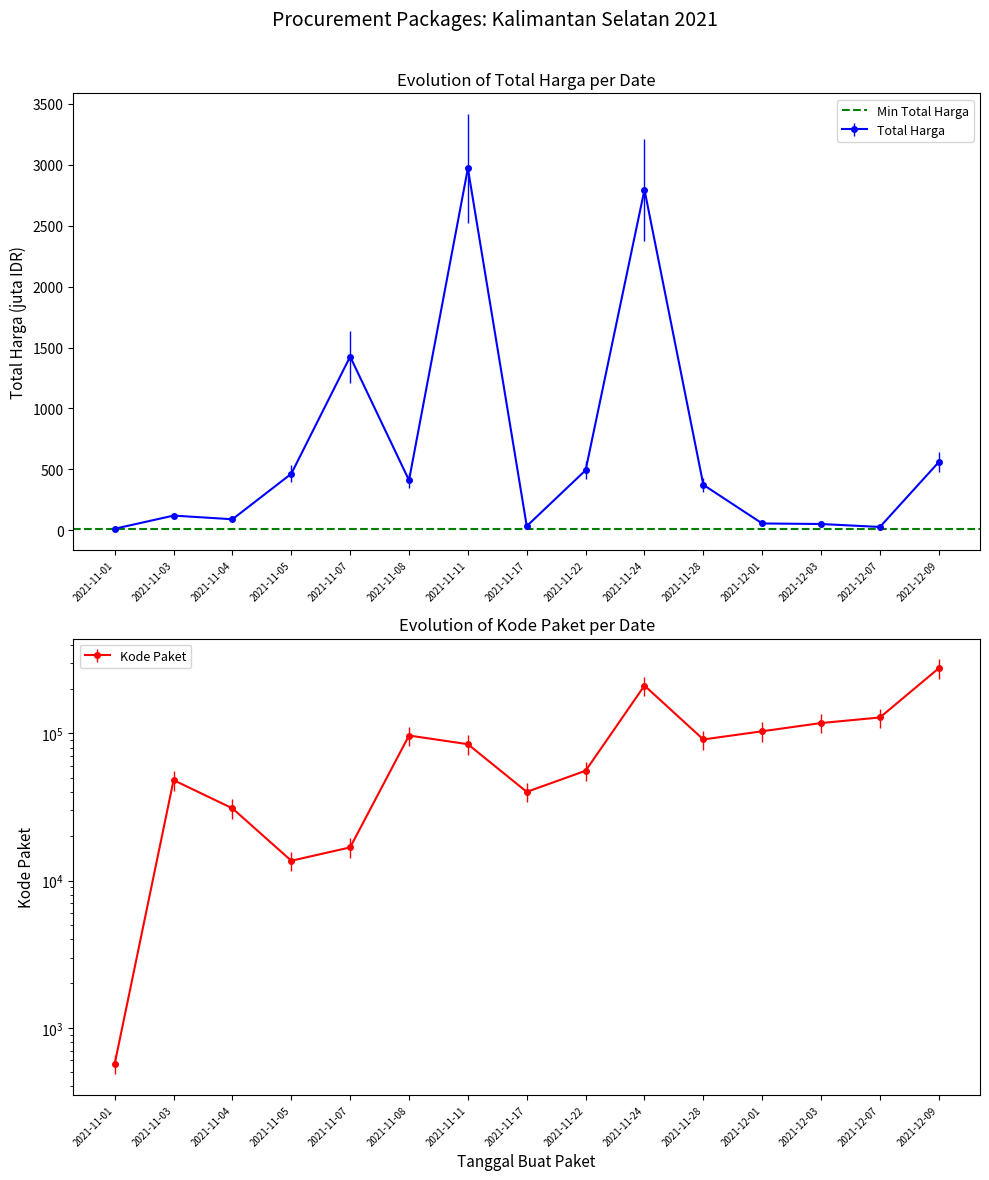

How many data points in Kode Paket are less than 84587?

7